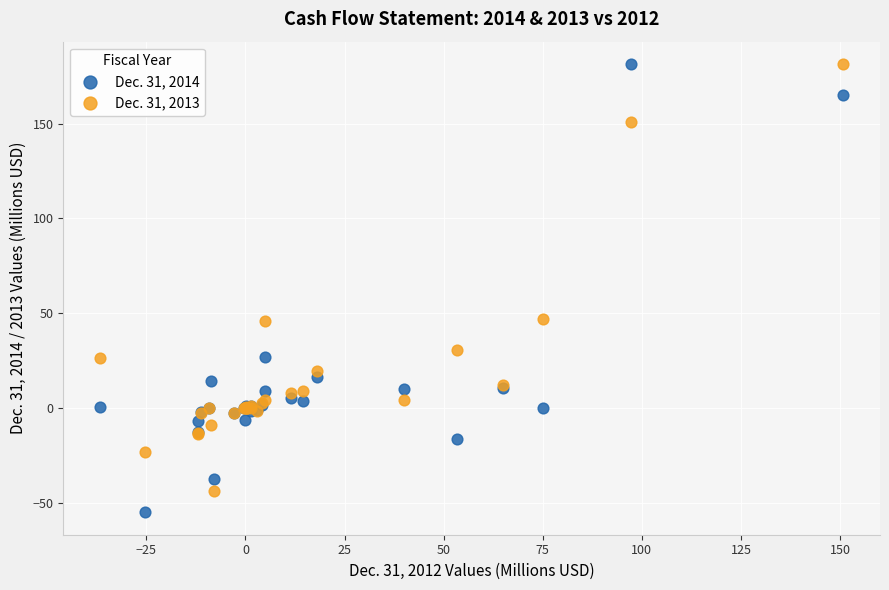

Which series has the largest Y range (max minus min)?

Dec. 31, 2014